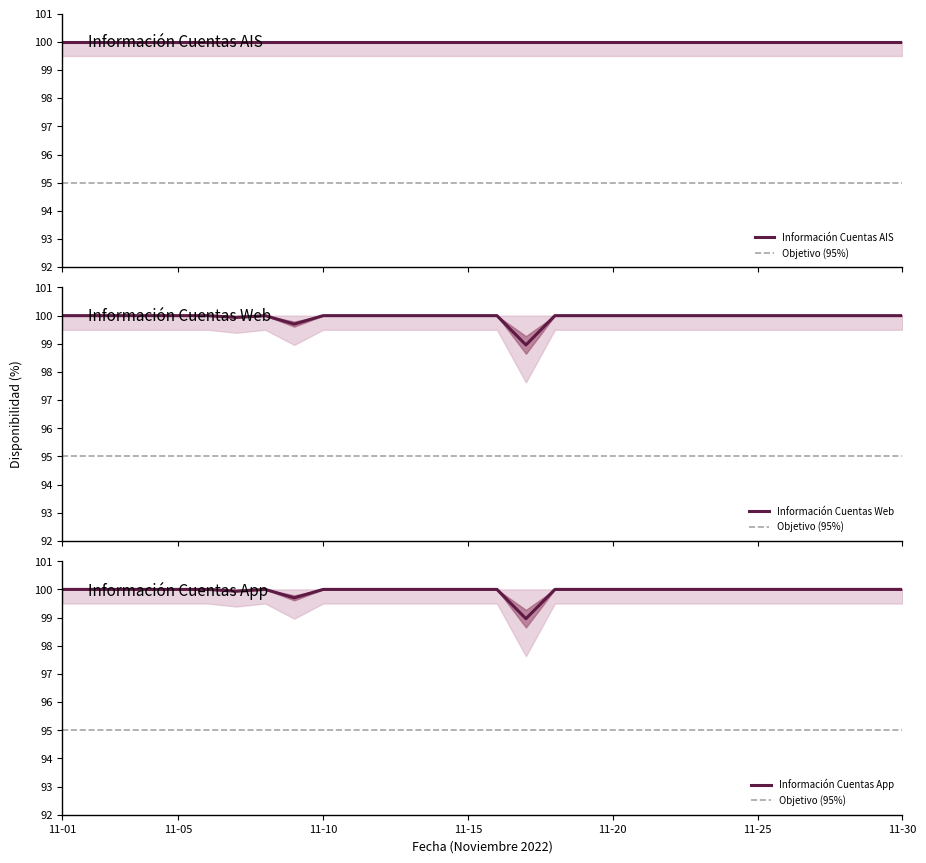

True or false: Información Cuentas App (Tiempo en línea) and Información Cuentas Web (Tiempo en línea) cross at least once.

False